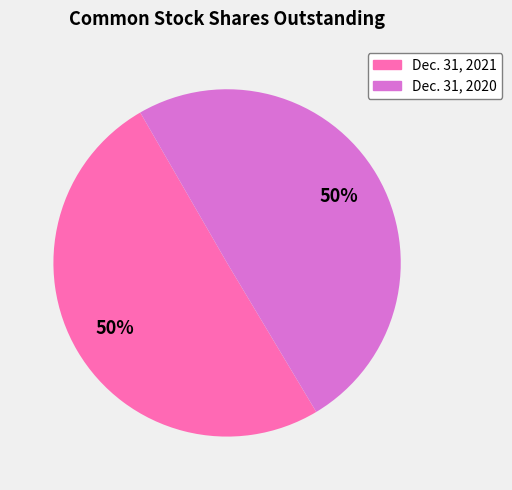

To the nearest percent, what is the average slice percentage?

50%